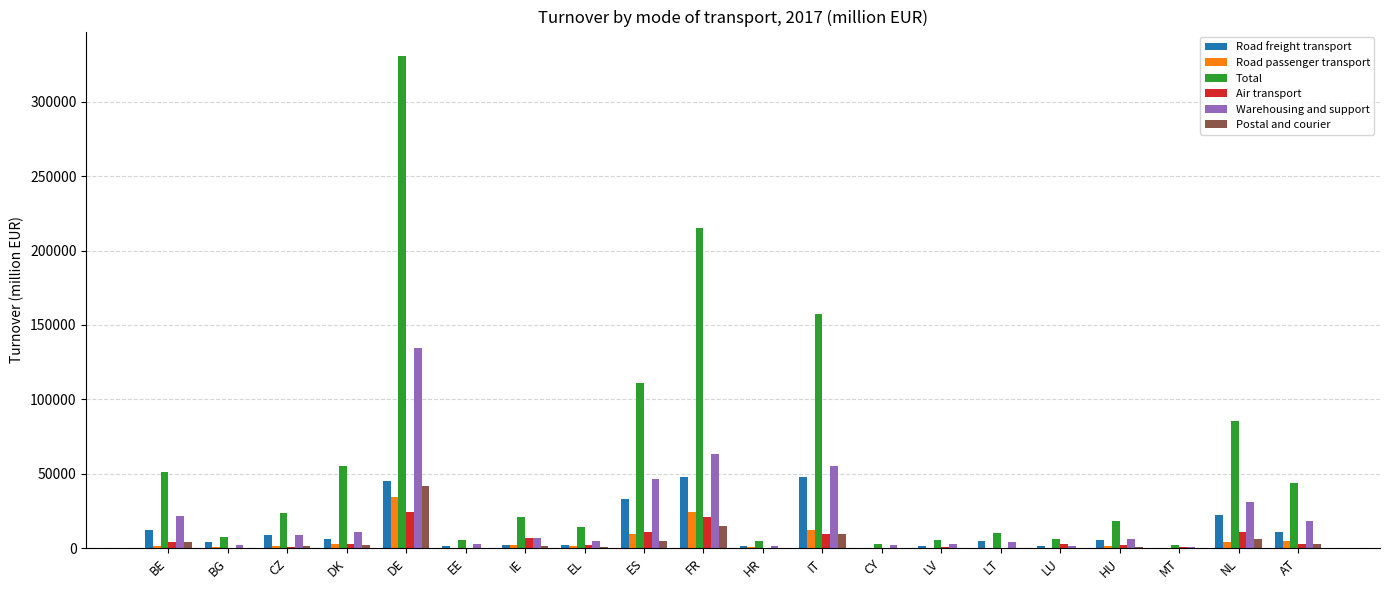

How many groups of bars are there?

20